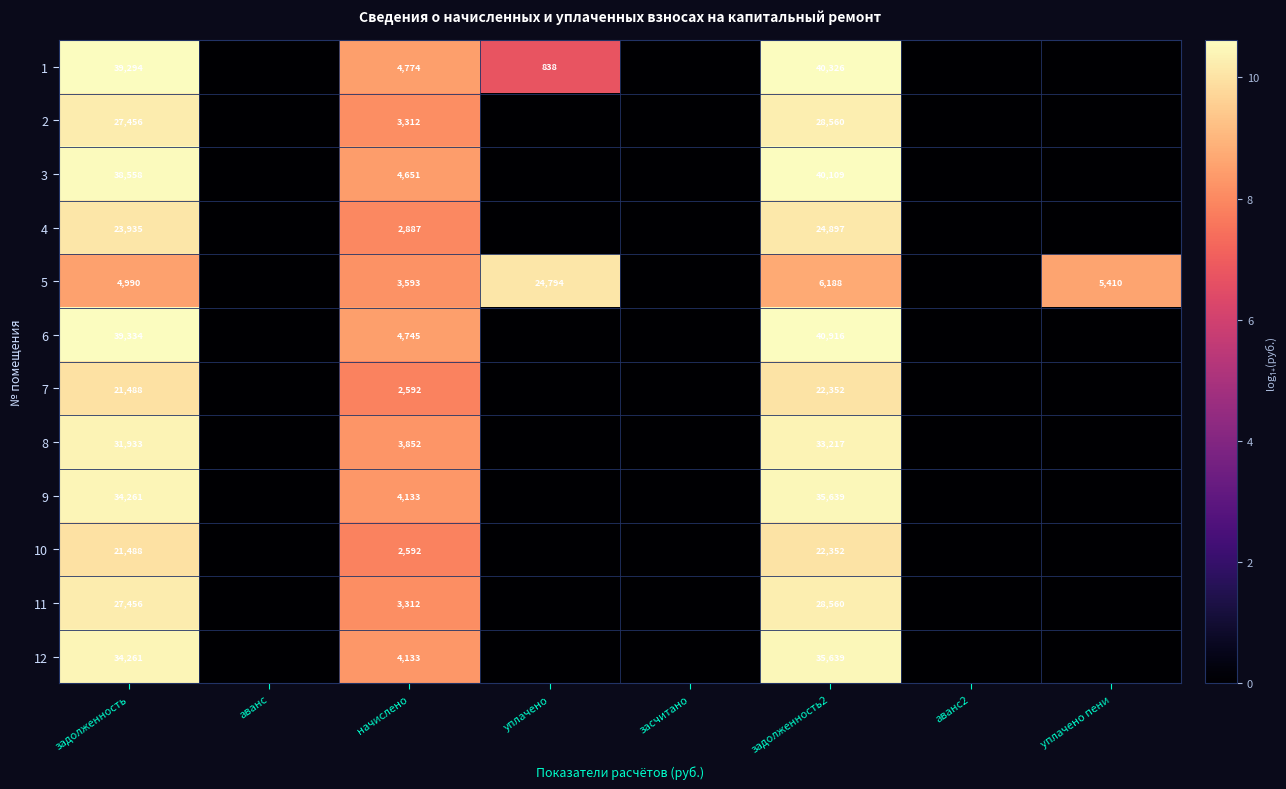

At which category does the chart reach its peak across all series?

задолженность2